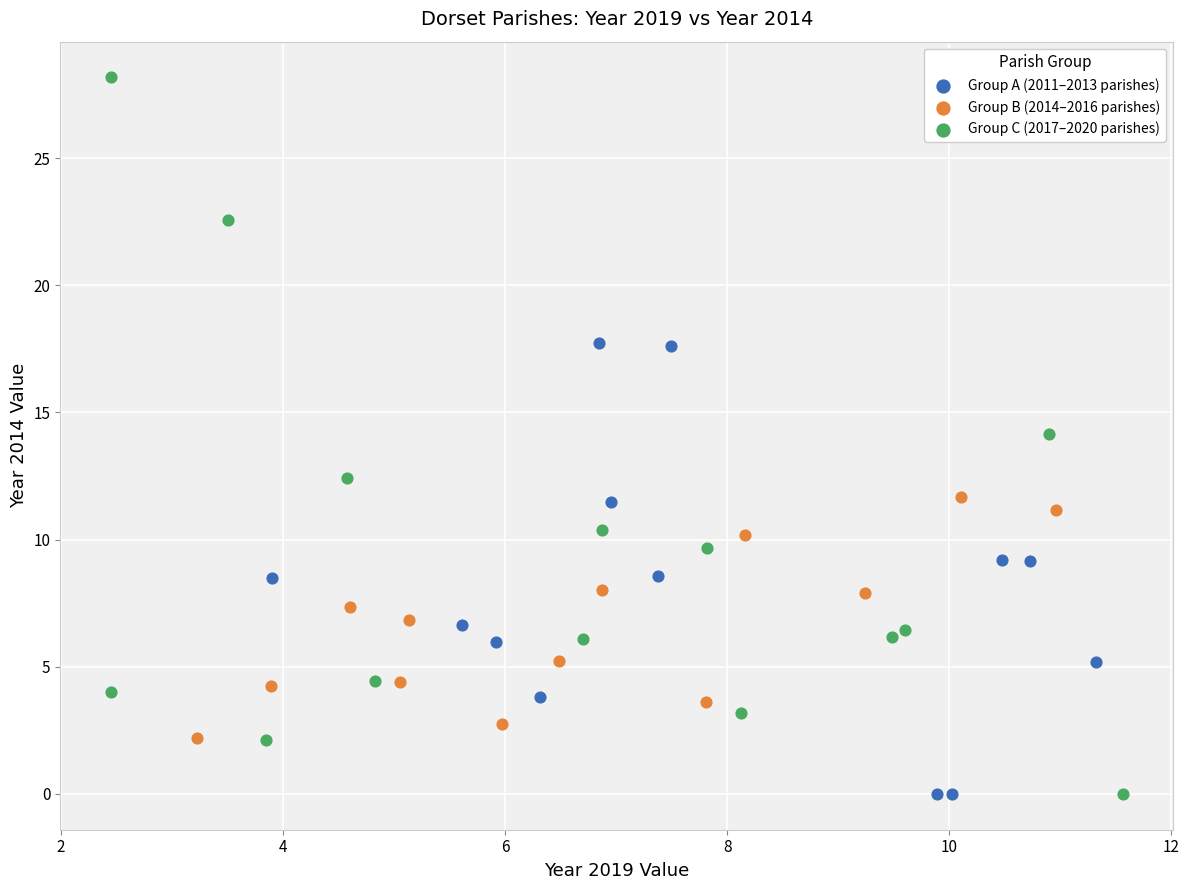

Which series has the widest spread of Y values?

Group C (2017–2020 parishes)